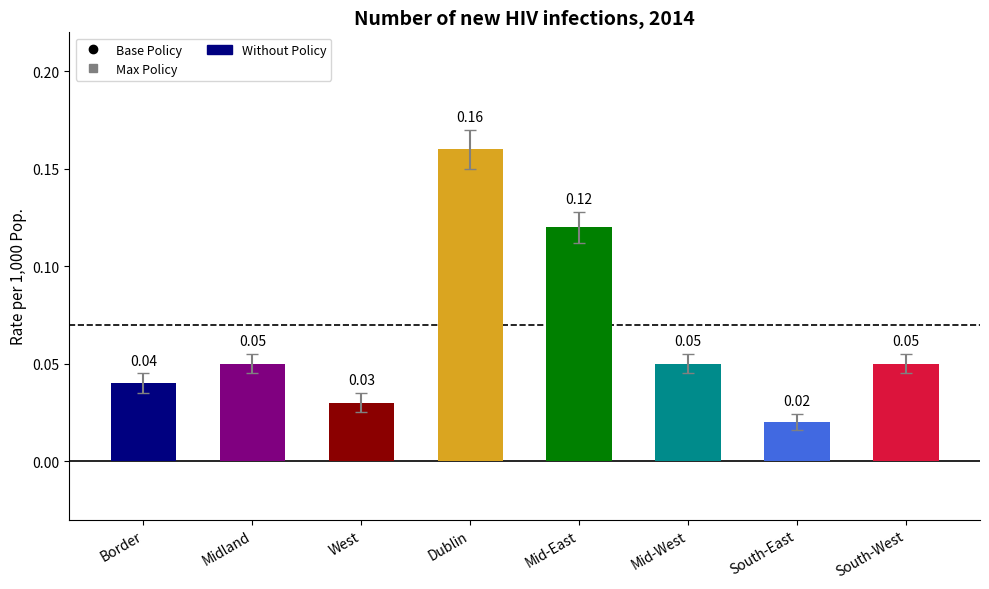

Are the bars horizontal?

No